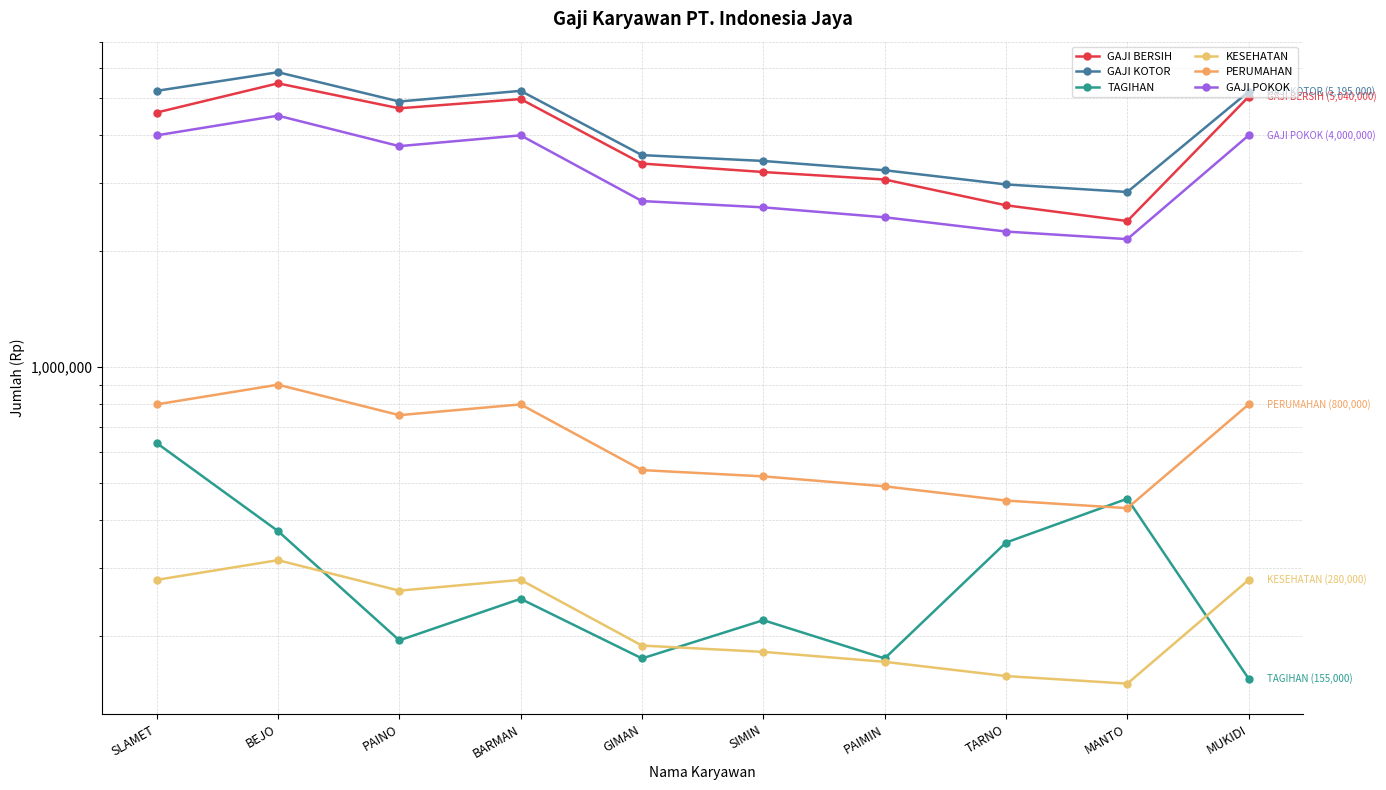

Where is PERUMAHAN nearest to the value 665000?

PAINO